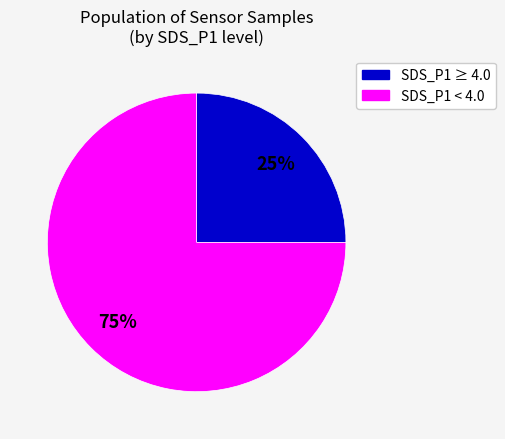

Is there a majority slice in this chart?

Yes